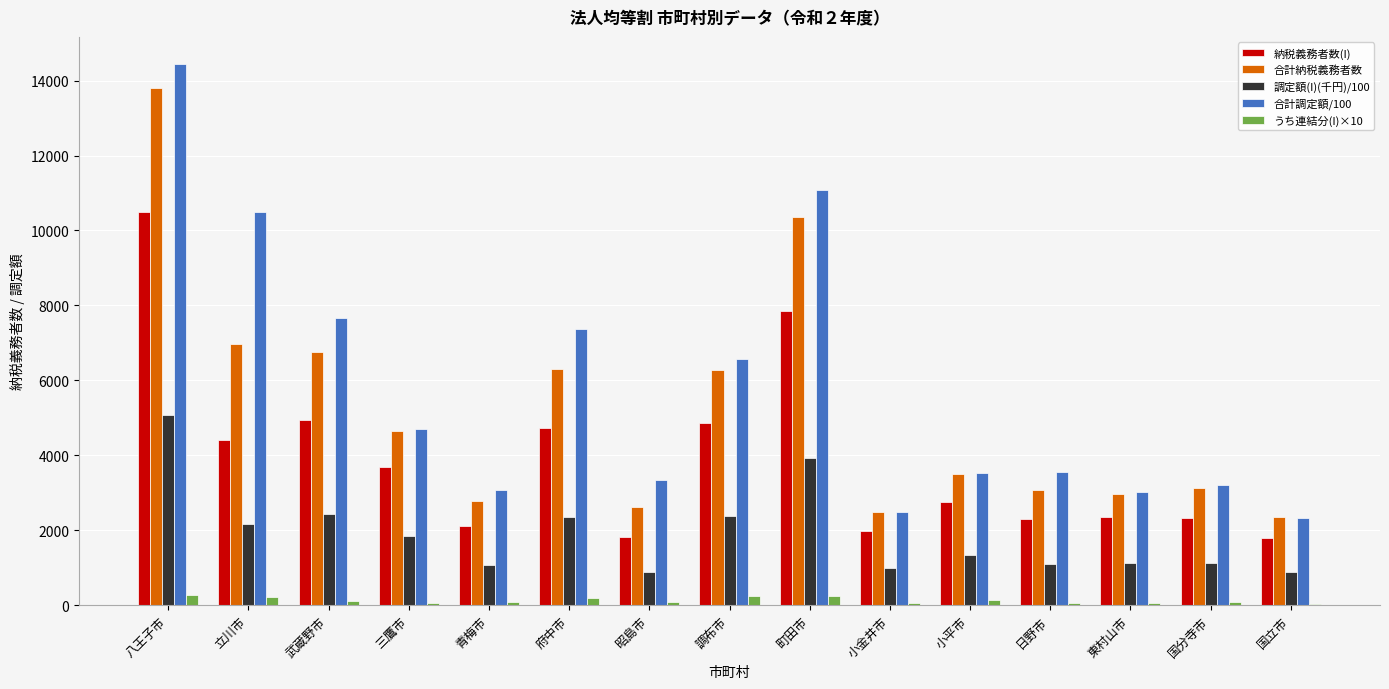

The 調定額(I)(千円)/100 series shows 3597 at 府中市. True or false?

False